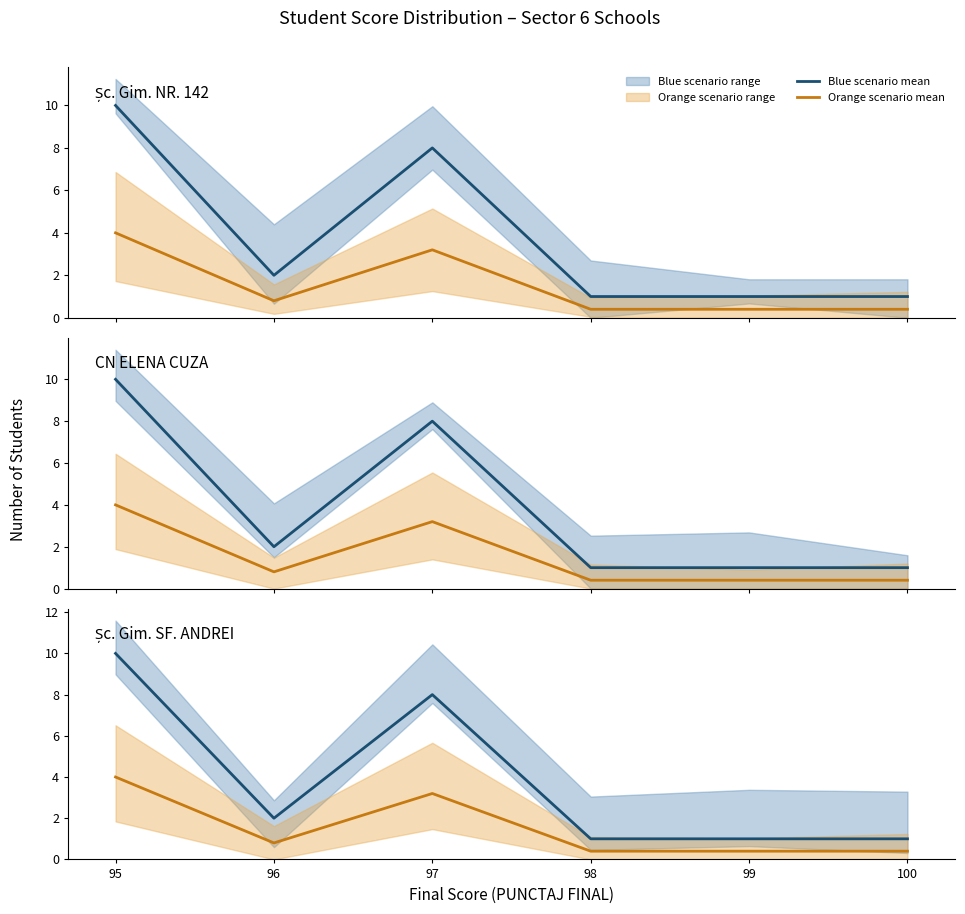

The Orange scenario mean series shows 7.1 at 95. True or false?

False